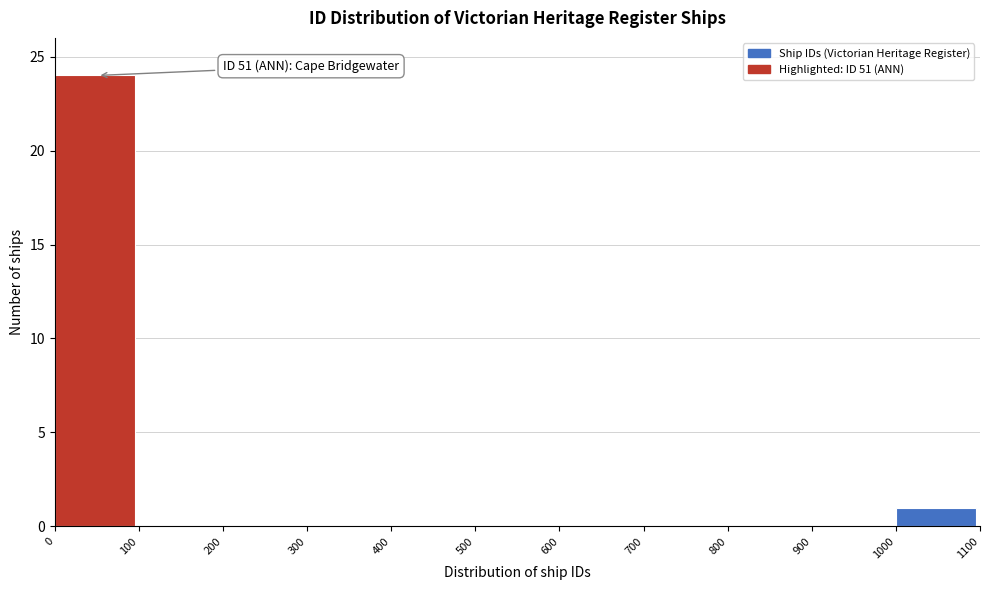

Which range on the x-axis has the tallest bar?

0 to 100